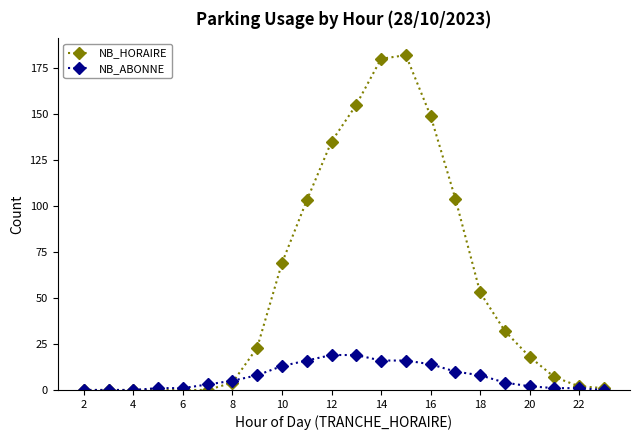

Is this an area chart (filled region under the line)?

No